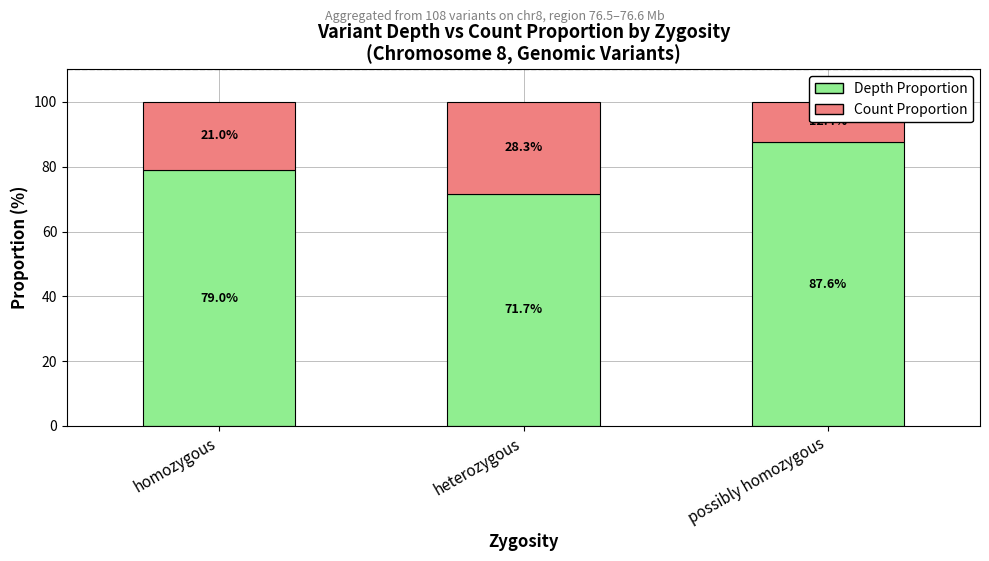

What is the minimum value shown in the chart?

12.4